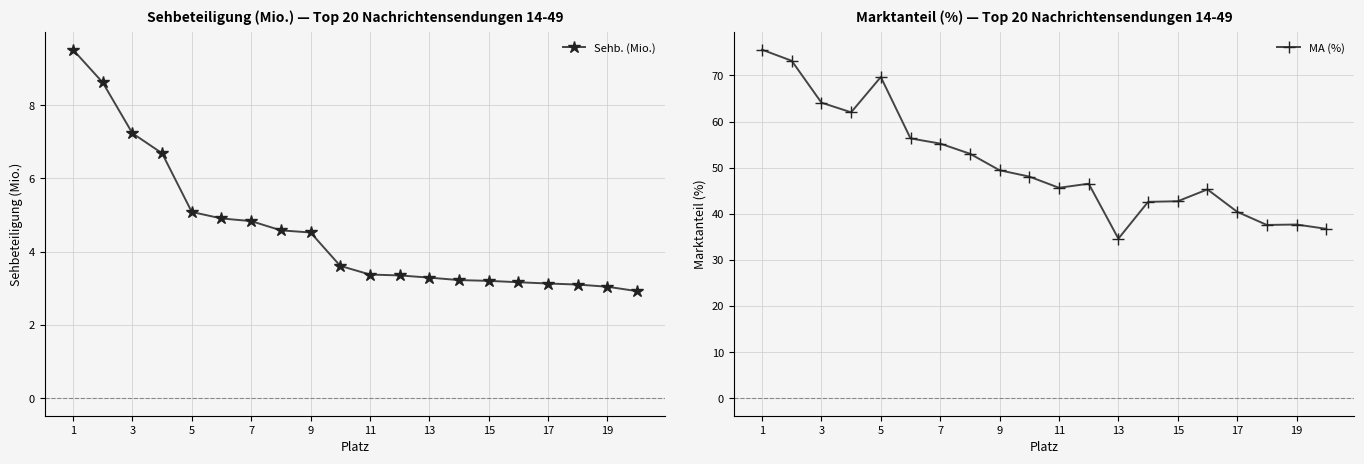

True or false: Sehb. (Mio.) and MA (%) intersect in this chart.

False